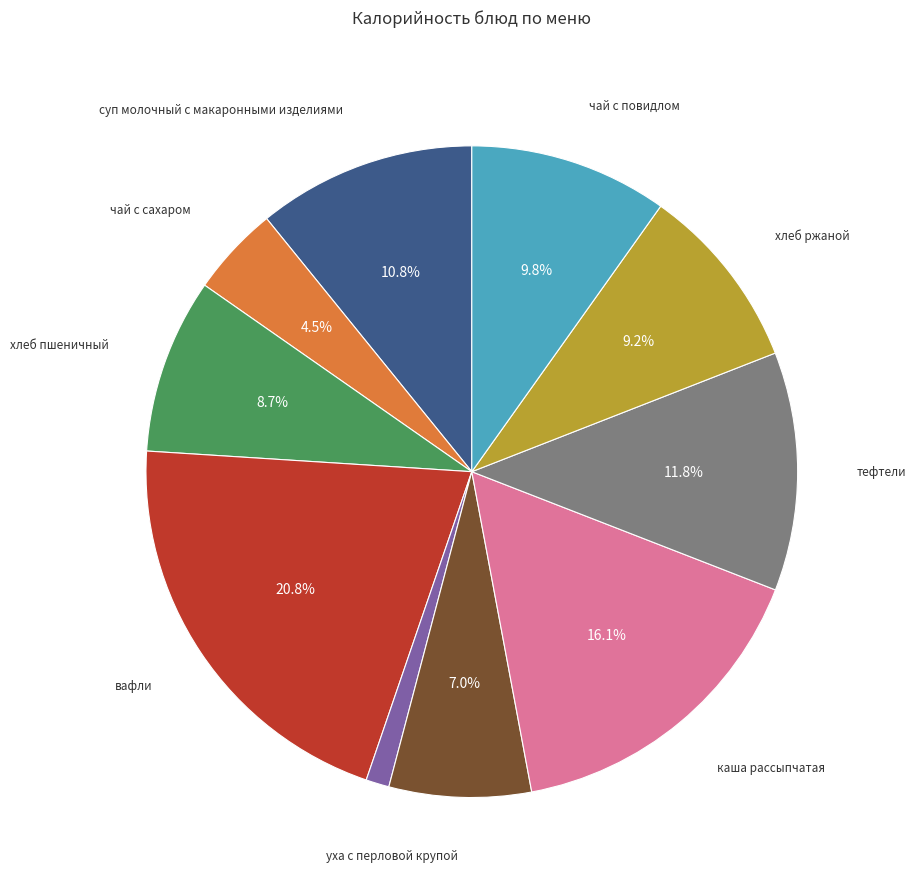

Does any single category account for the majority?

No